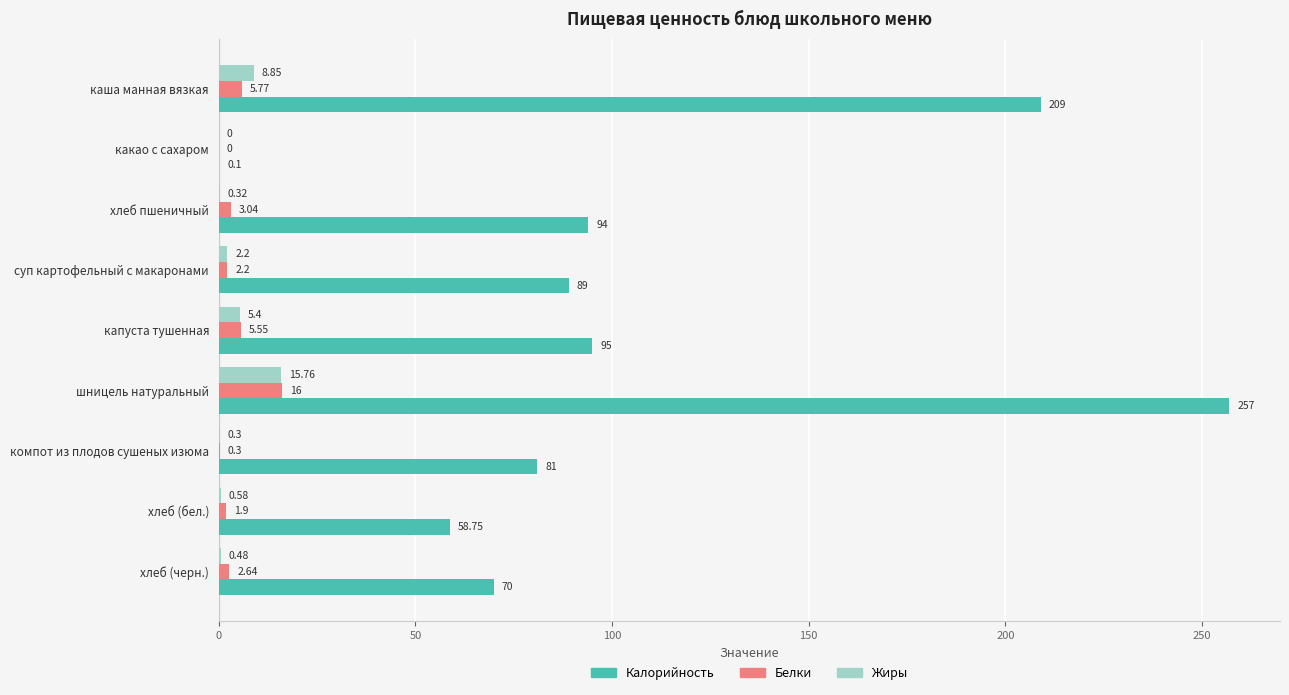

At which category does the chart reach its peak across all series?

шницель натуральный